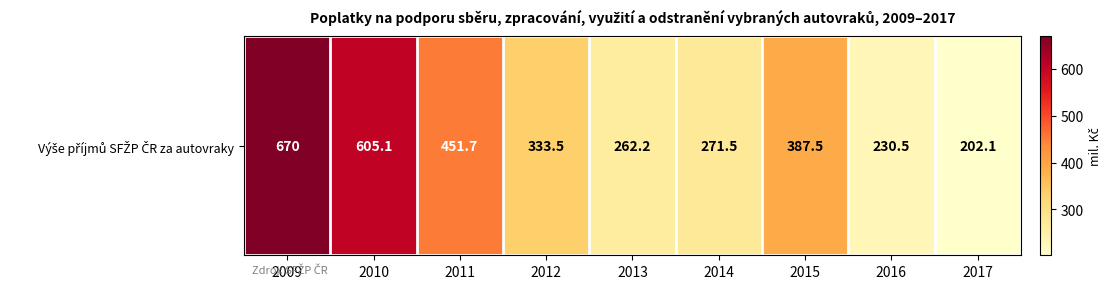

List the labels in order of value, largest first.

2009, 2010, 2011, 2015, 2012, 2014, 2013, 2016, 2017